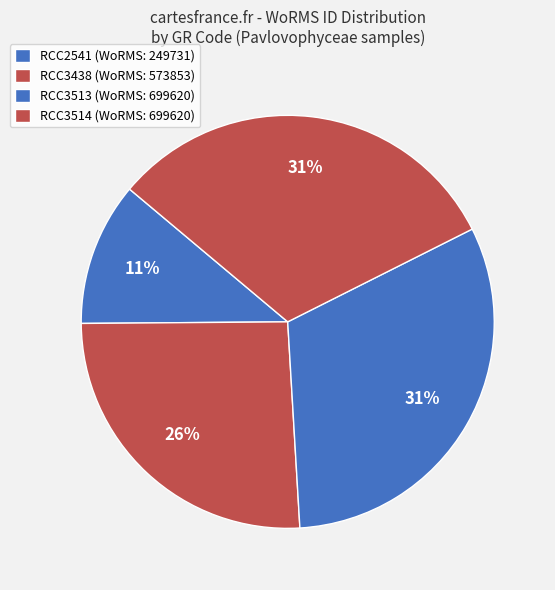

How many segments does this pie chart have?

4